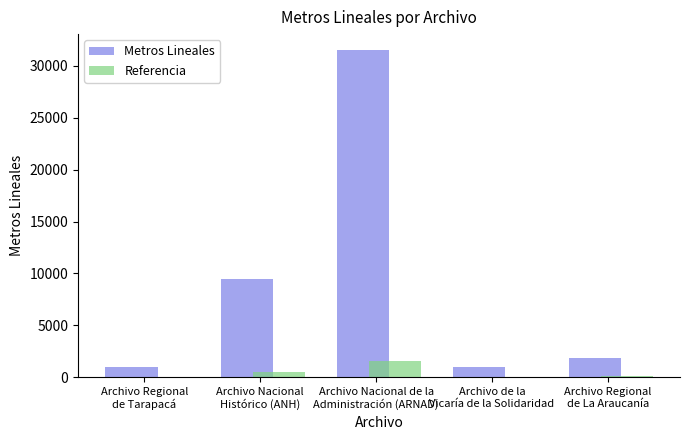

What is the total value across all series at Archivo Regional
de Tarapacá?

1052.1